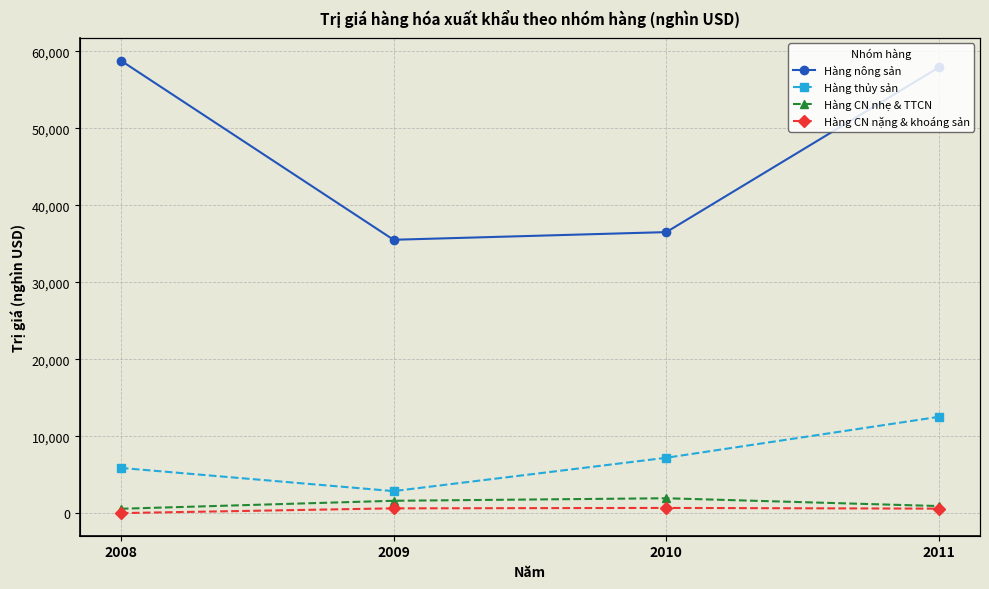

Rank the series by their maximum value, from highest to lowest.

Hàng nông sản, Hàng thủy sản, Hàng CN nhẹ & TTCN, Hàng CN nặng & khoáng sản